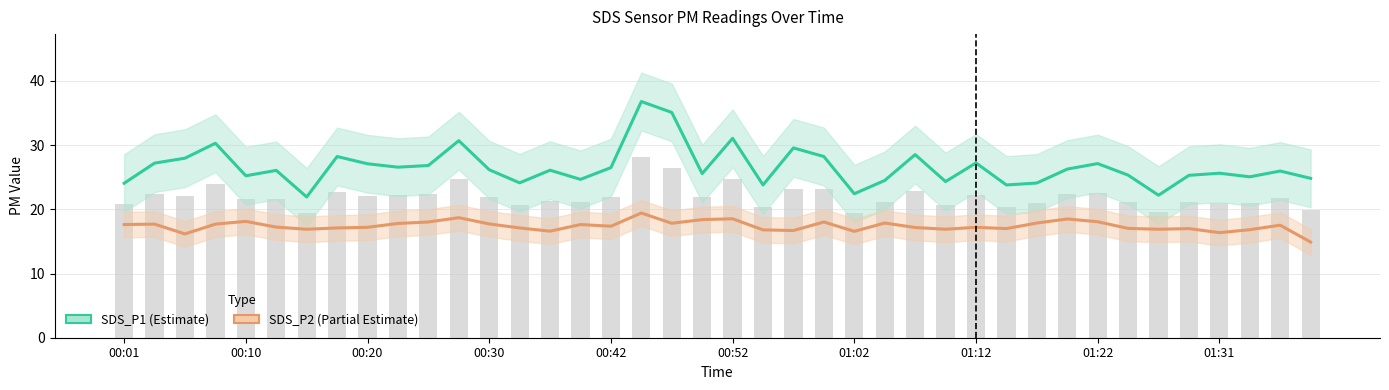

Which series changed the most between 15 and 17?

SDS_P1 (Estimate)